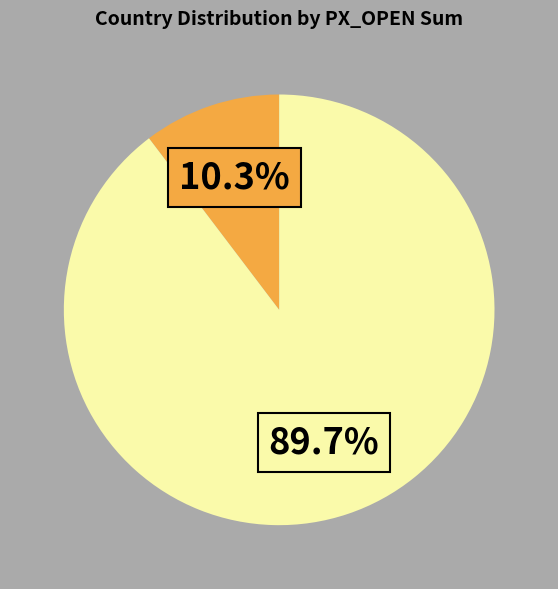

Count the number of slices in the pie.

2